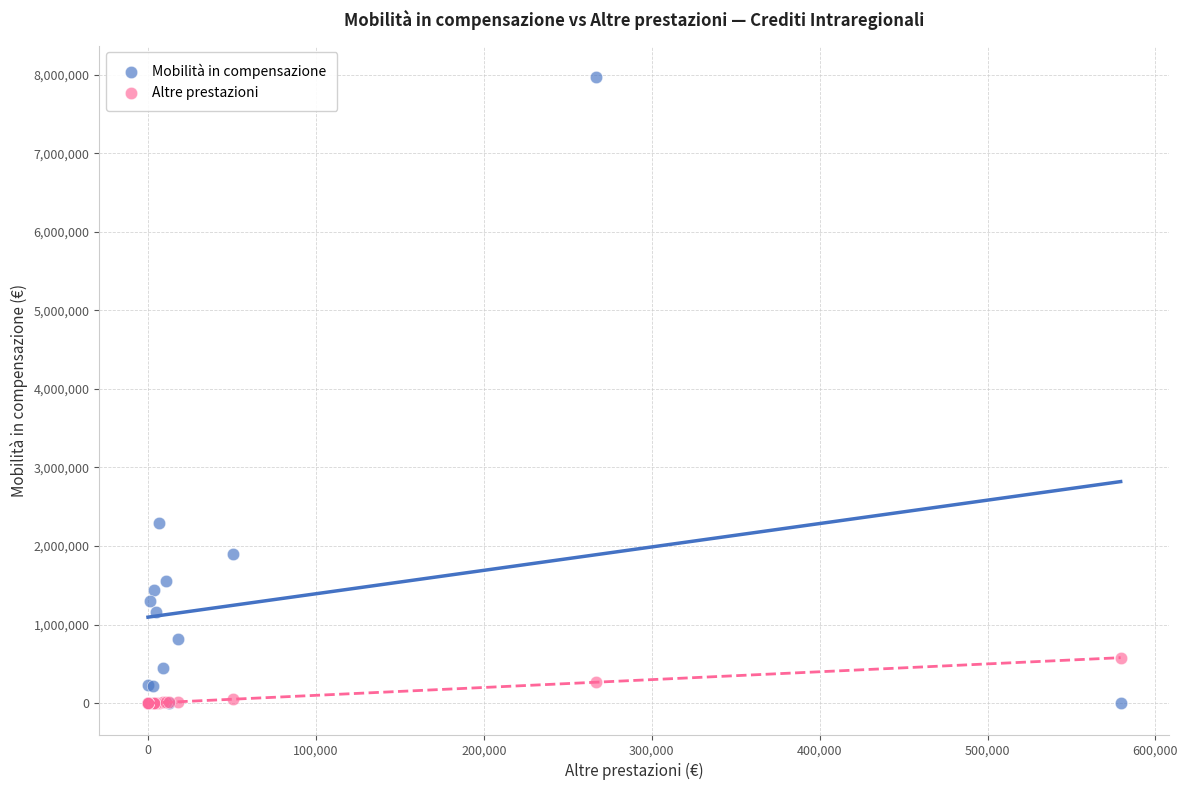

Across all series, what Y value is closest to 3985323?

2291845.9